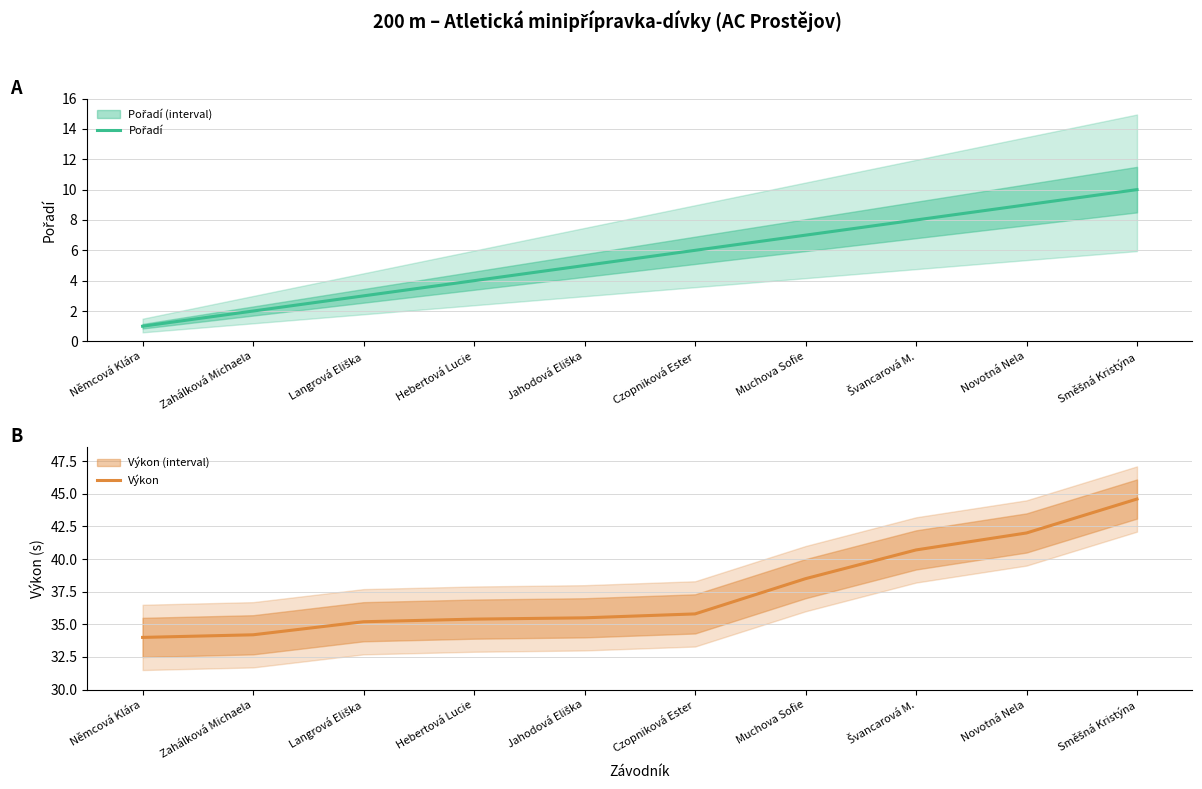

What position from the left is Novotná Nela?

9